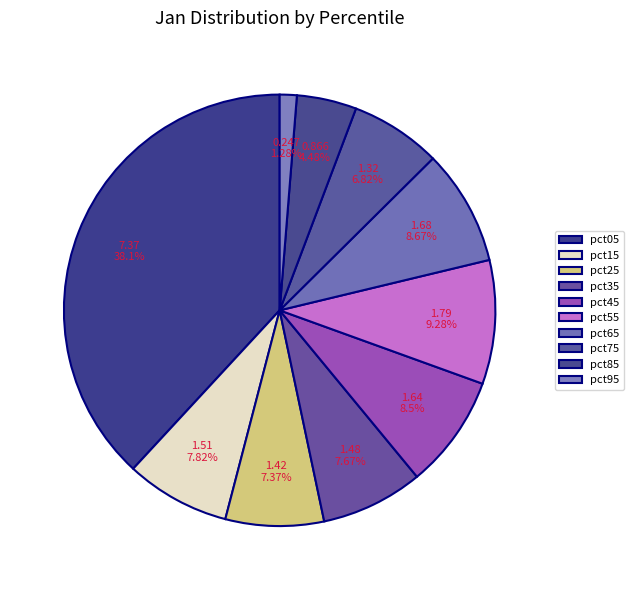

Count the number of slices in the pie.

10